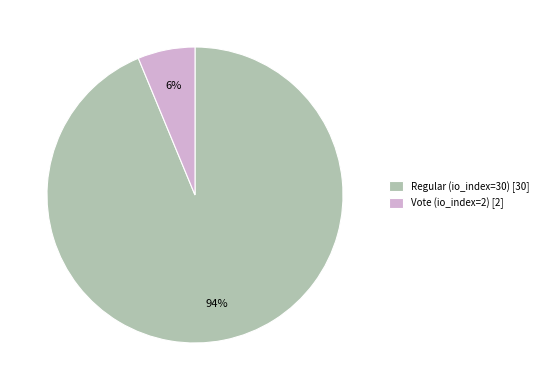

To the nearest percent, what percentage of the pie is Regular (io_index=30)?

94%